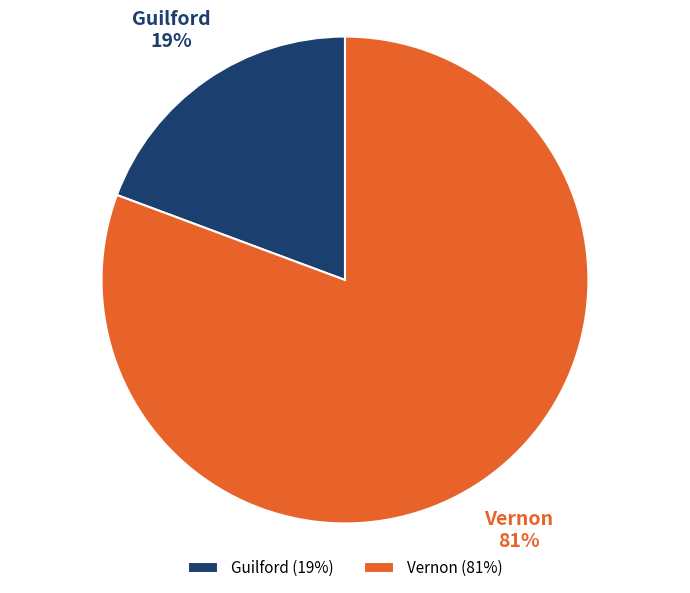

Is it true that Vernon is 75% of the pie?

False